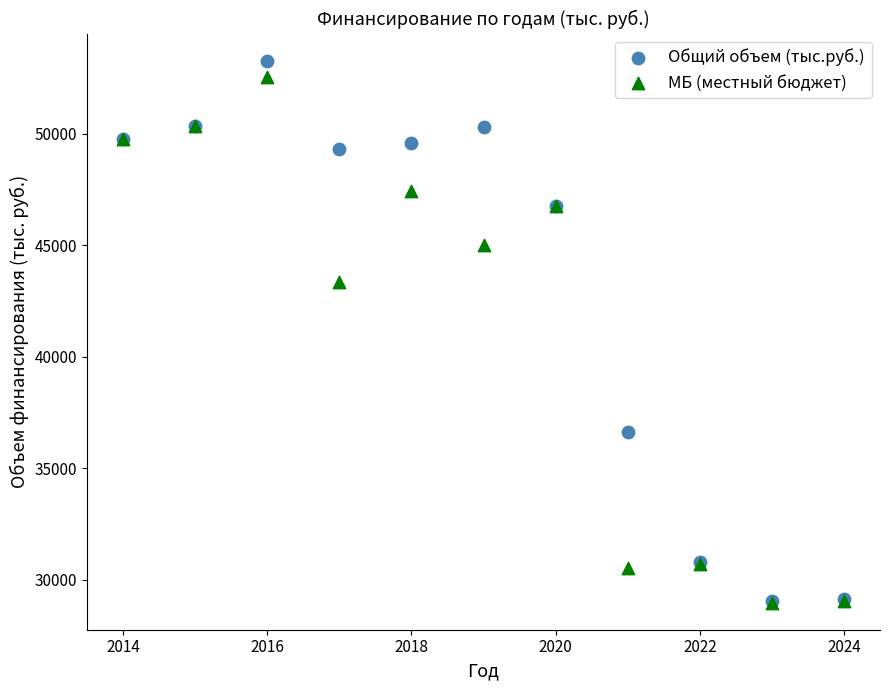

Which series has the widest spread of Y values?

Общий объем (тыс.руб.)